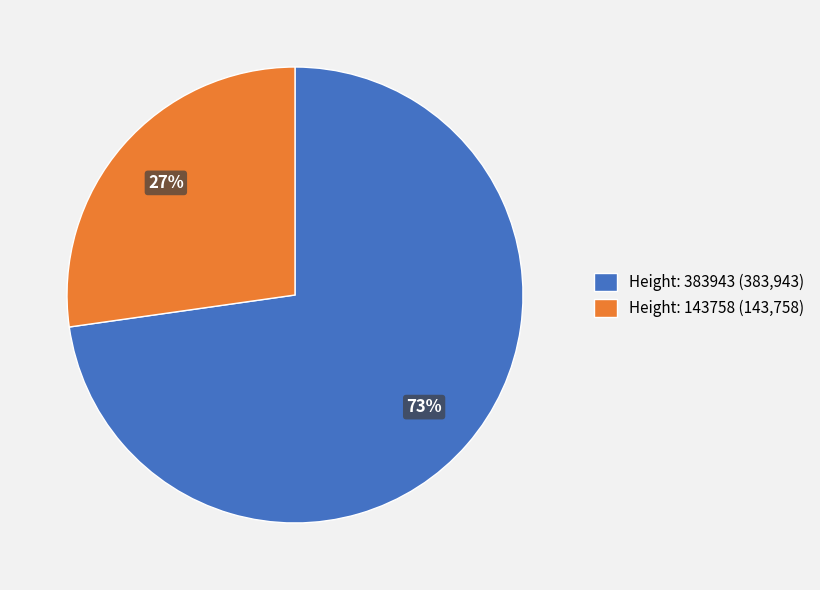

Rank the categories by value from lowest to highest.

Height: 143758, Height: 383943